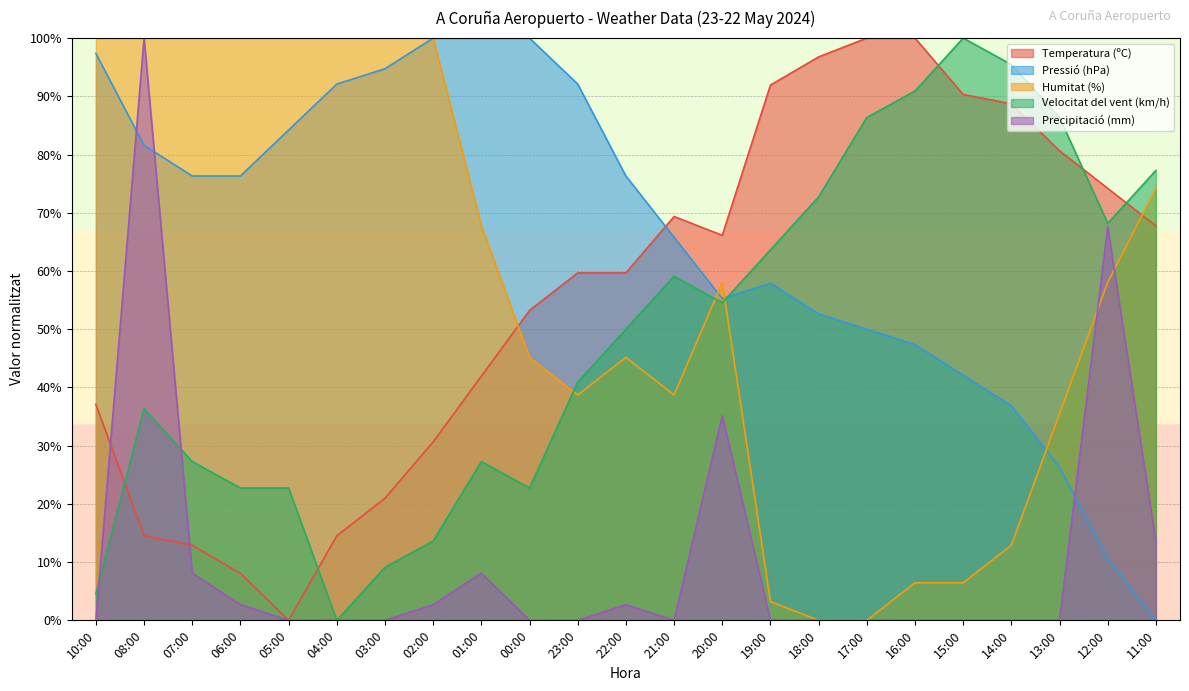

True or false: Humitat (%) has more than 2 points higher than both neighbors.

False